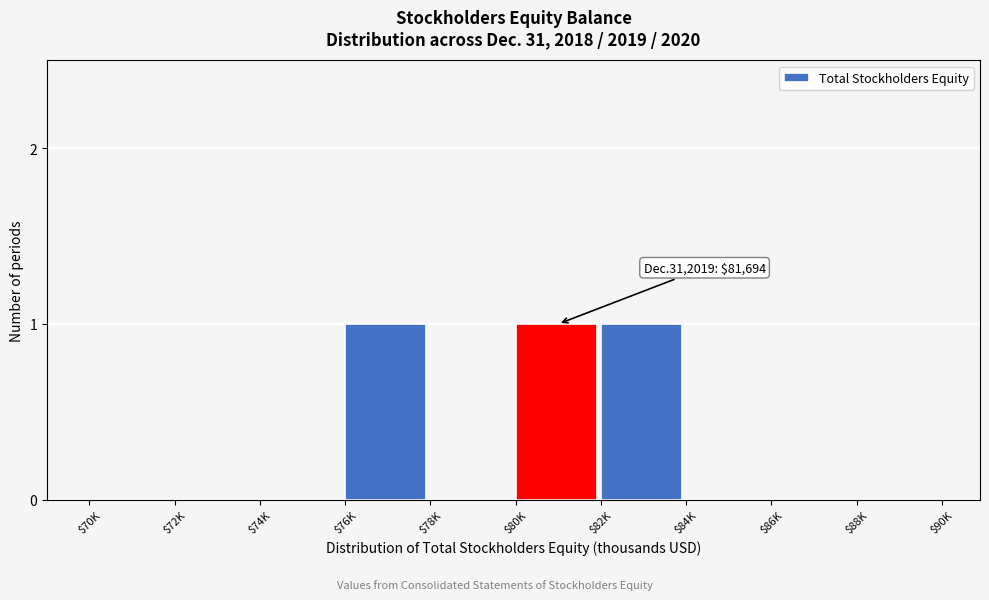

The value at $82K is 1. True or false?

True